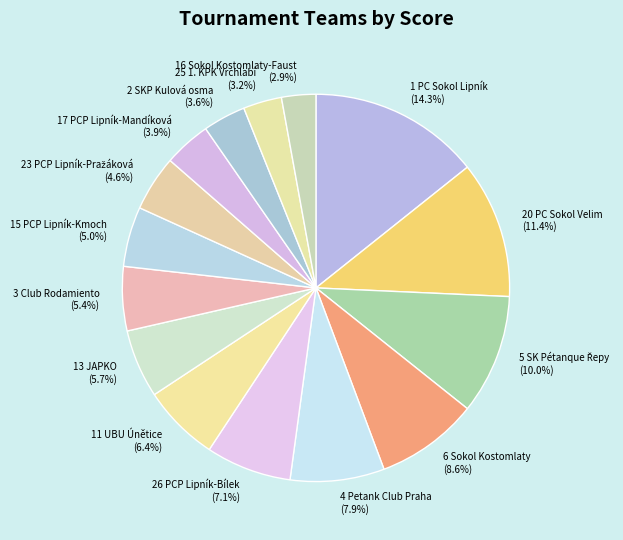

What is the largest slice in the pie chart?

1 PC Sokol Lipník